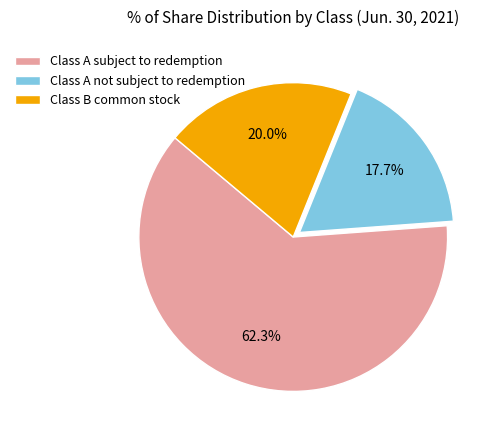

To the nearest percent, what percentage of the pie is Class A subject to redemption?

62%